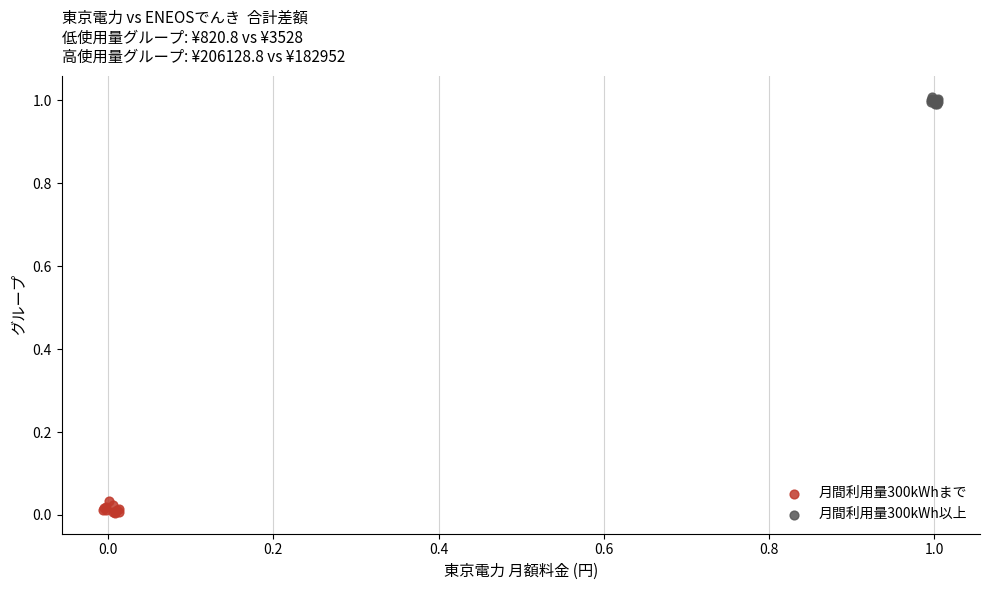

Which series reaches the maximum Y coordinate?

月間利用量300kWh以上